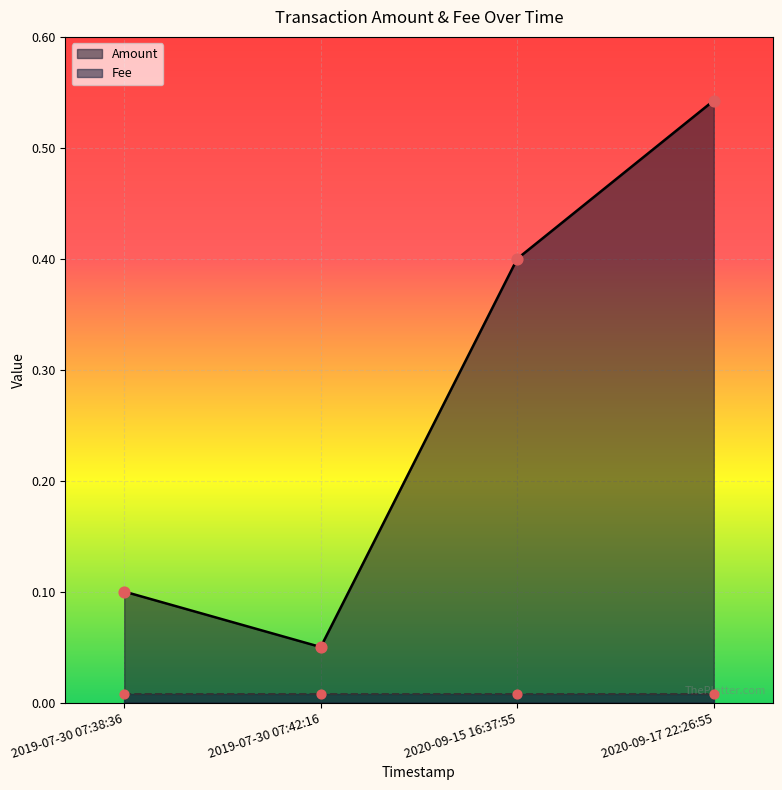

Which has a higher value, 2019-07-30 07:38:36 or 2020-09-15 16:37:55?

2020-09-15 16:37:55